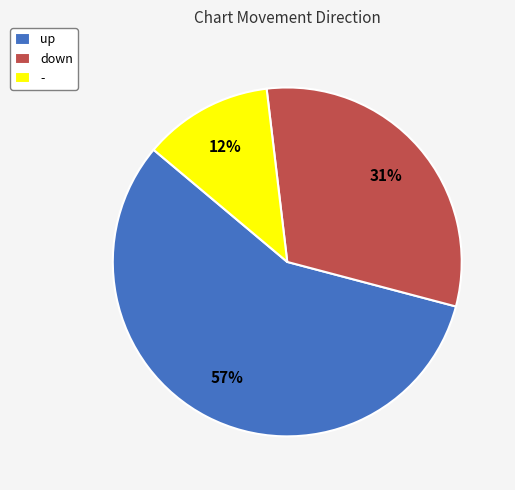

Count the number of slices in the pie.

3